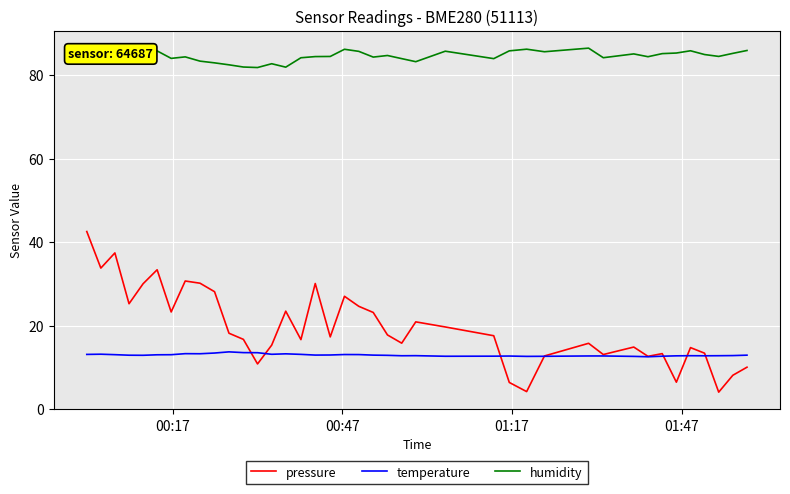

Which series has the largest range (max minus min)?

pressure